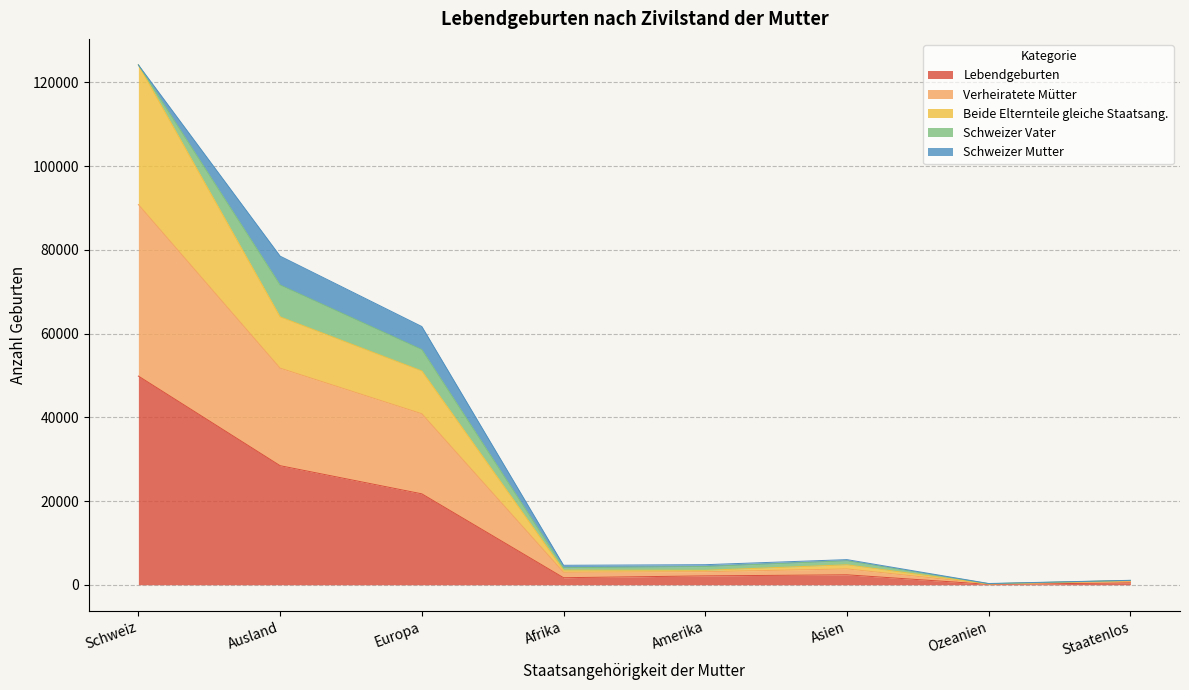

Which category has the lowest value in the Lebendgeburten series?

Ozeanien